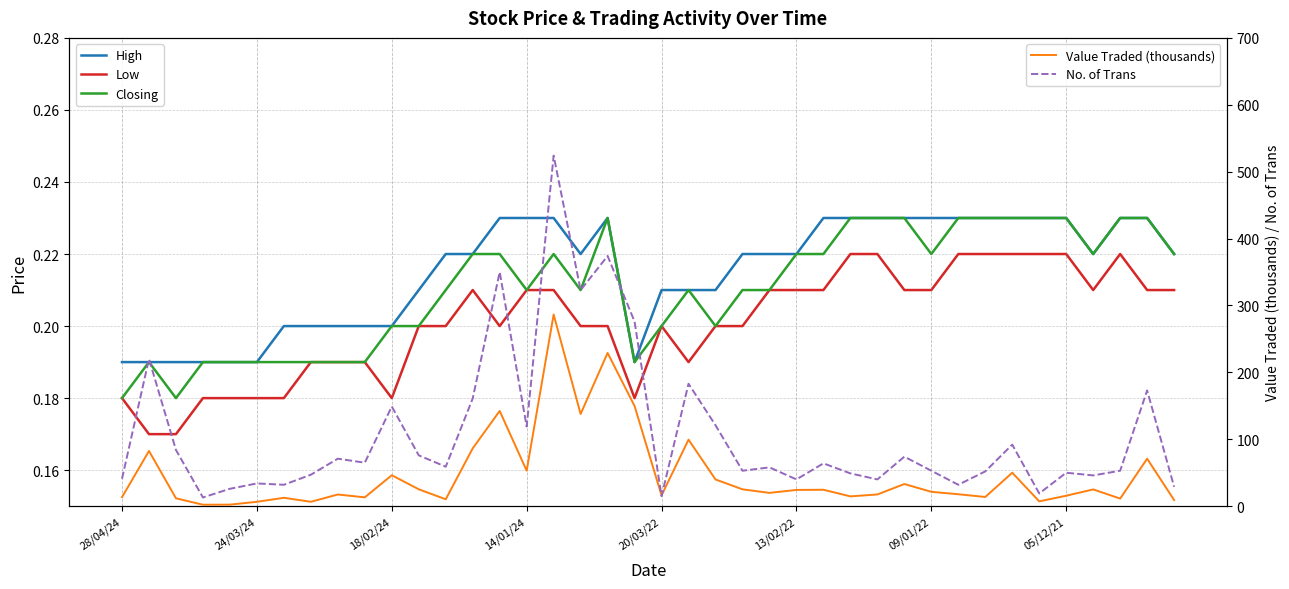

What is the highest value of the No. of Trans series?

524.0